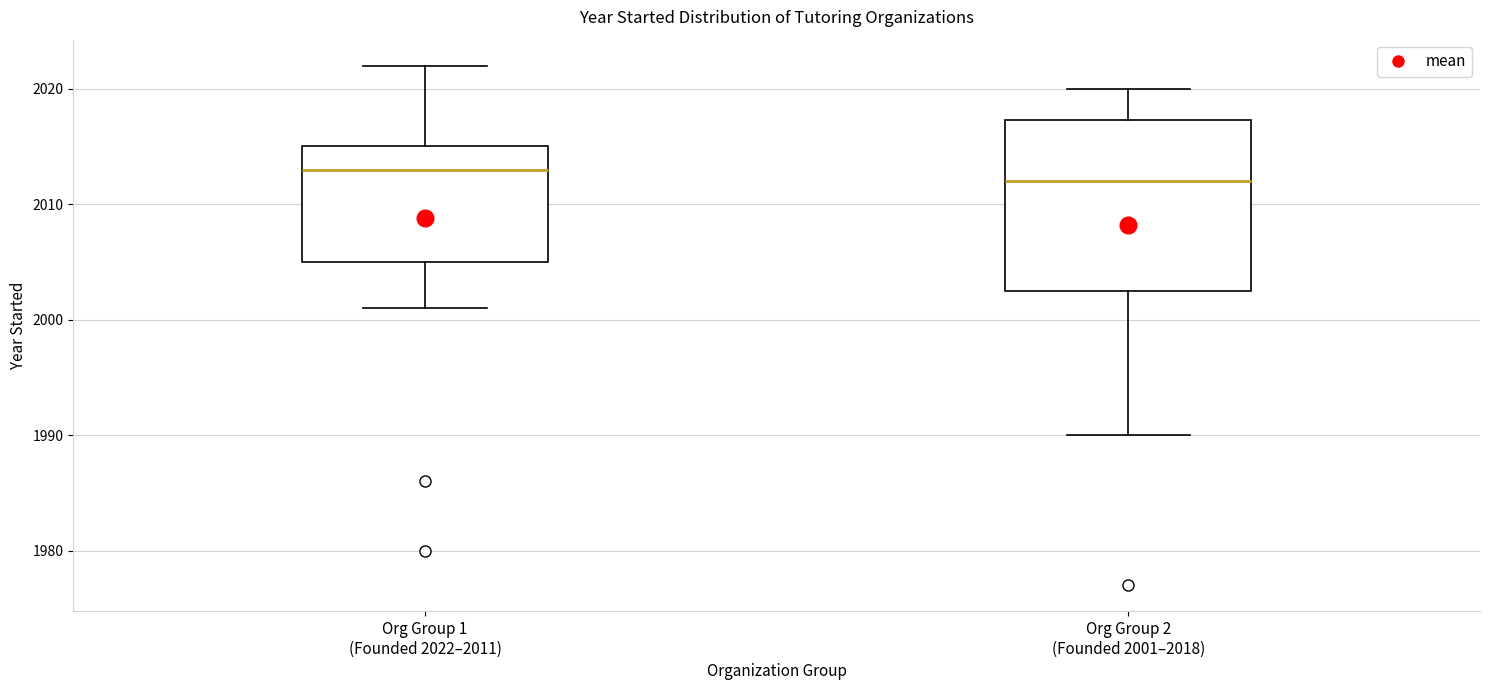

Comparing the boxes themselves (not the whiskers), which one is the tallest?

Org Group 2 (Founded 2001–2018)